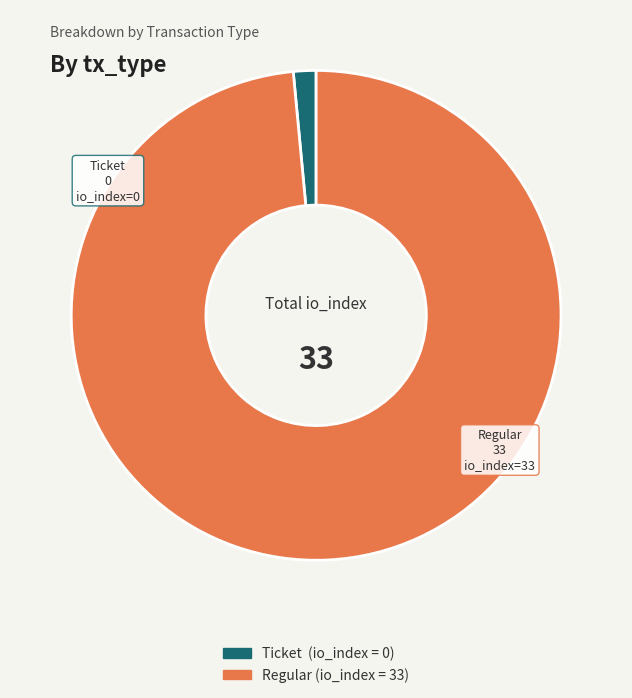

Is there a majority slice in this chart?

Yes